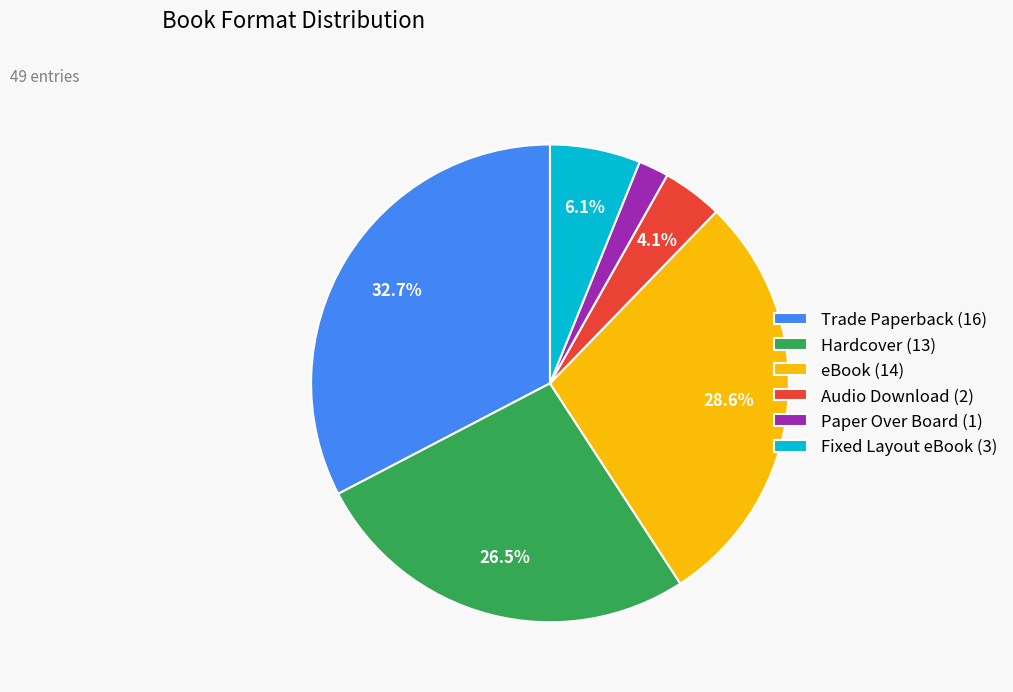

Which has a higher value, Fixed Layout eBook or Audio Download?

Fixed Layout eBook